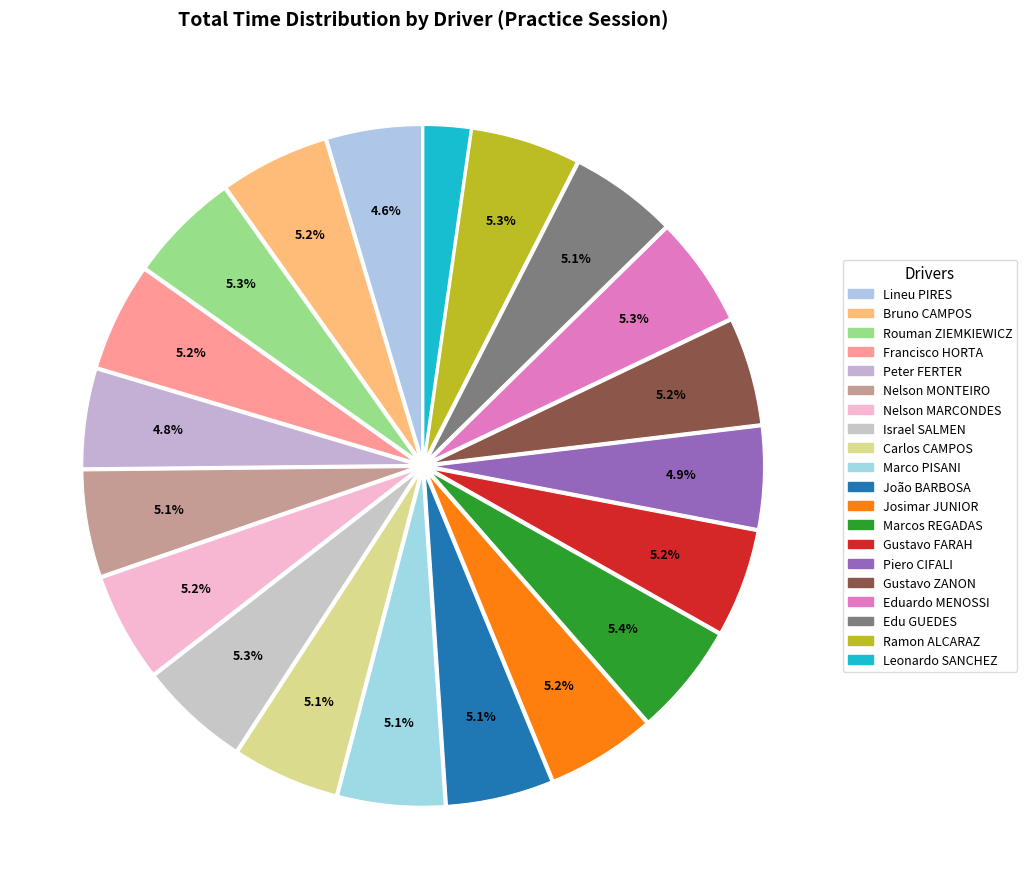

How many slices are in this pie chart?

20